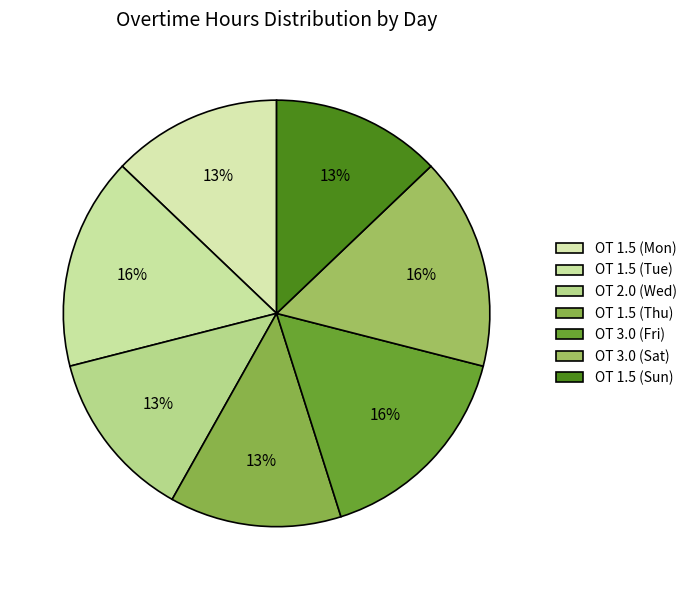

Count the number of slices in the pie.

7